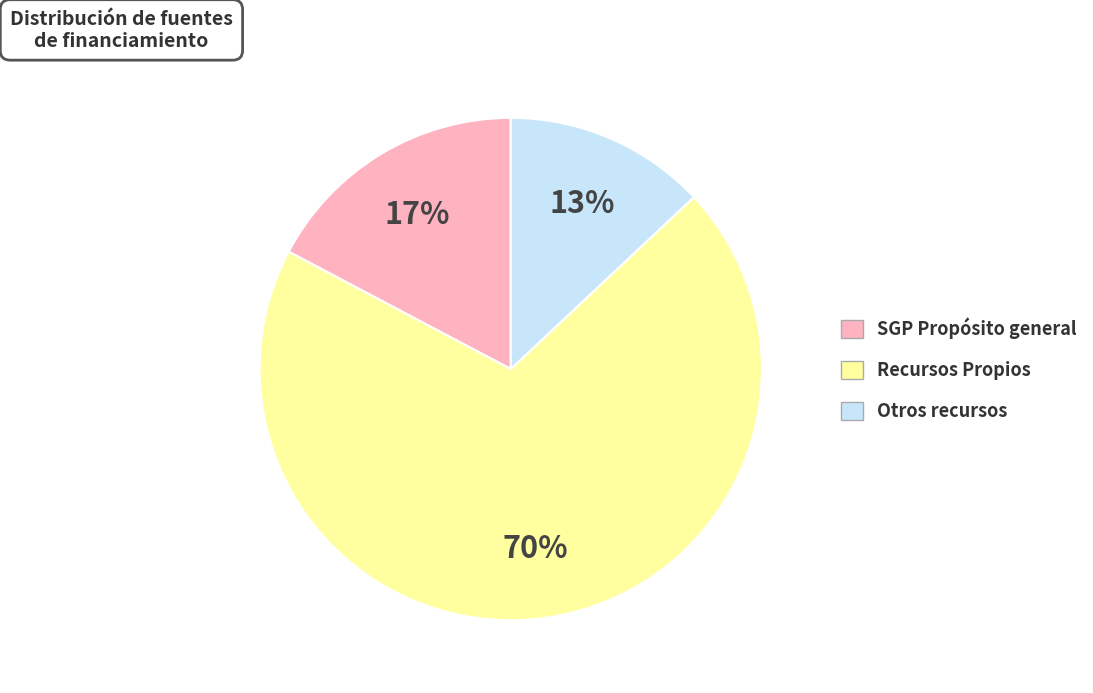

What percentage is the Recursos Propios slice, to the nearest percent?

70%